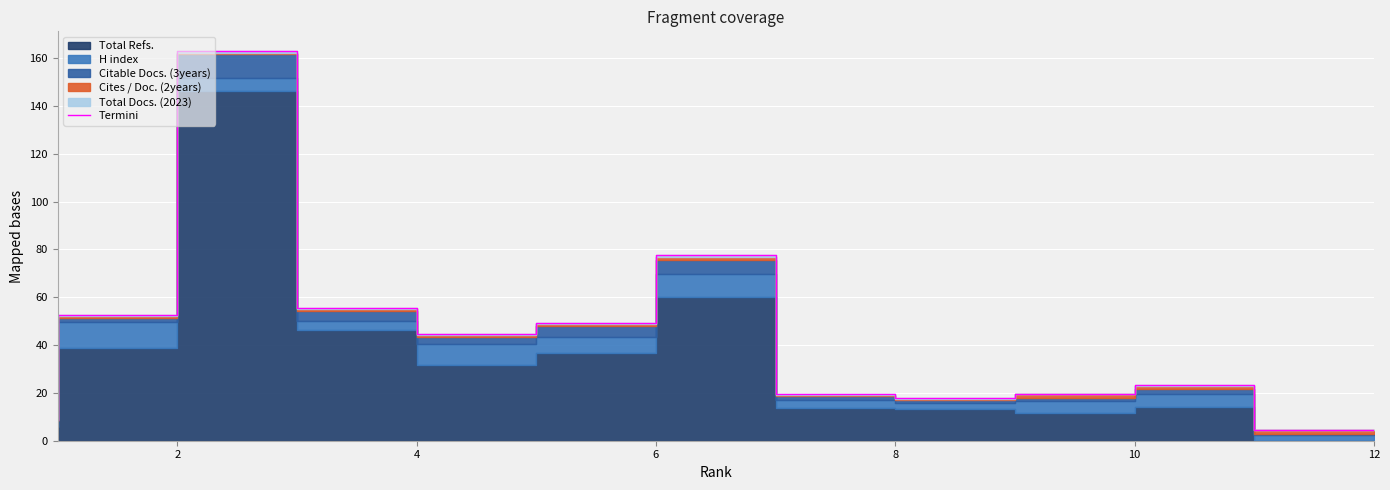

What is the approximate value at 8?

19.5